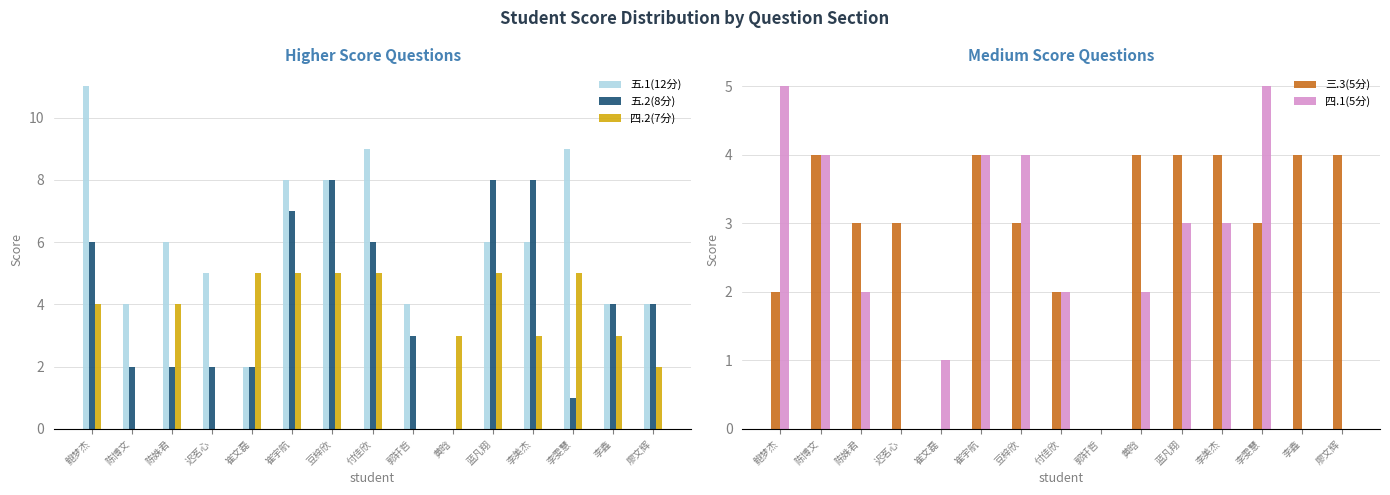

What is the label of the 13th bar from the right?

陈姝君